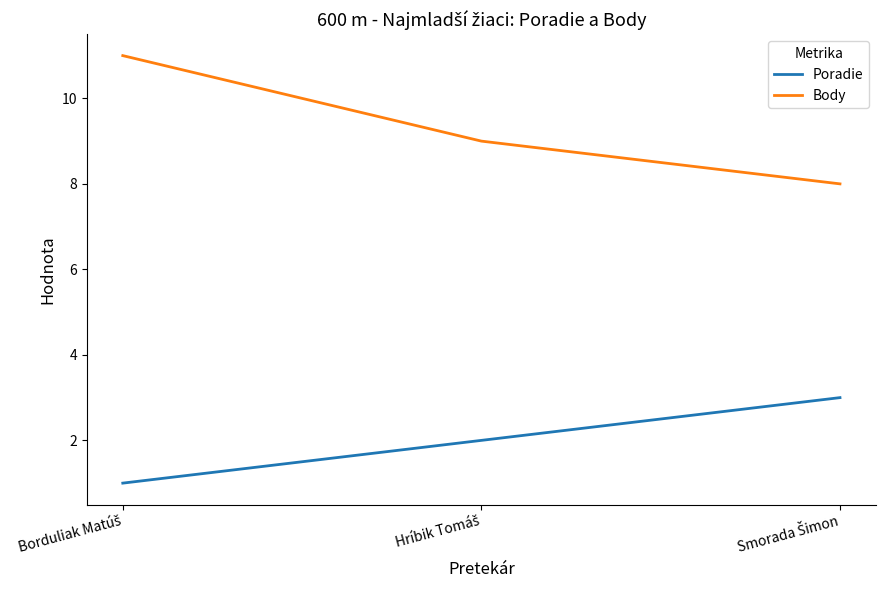

Rank the series by their average value, from highest to lowest.

Body, Poradie